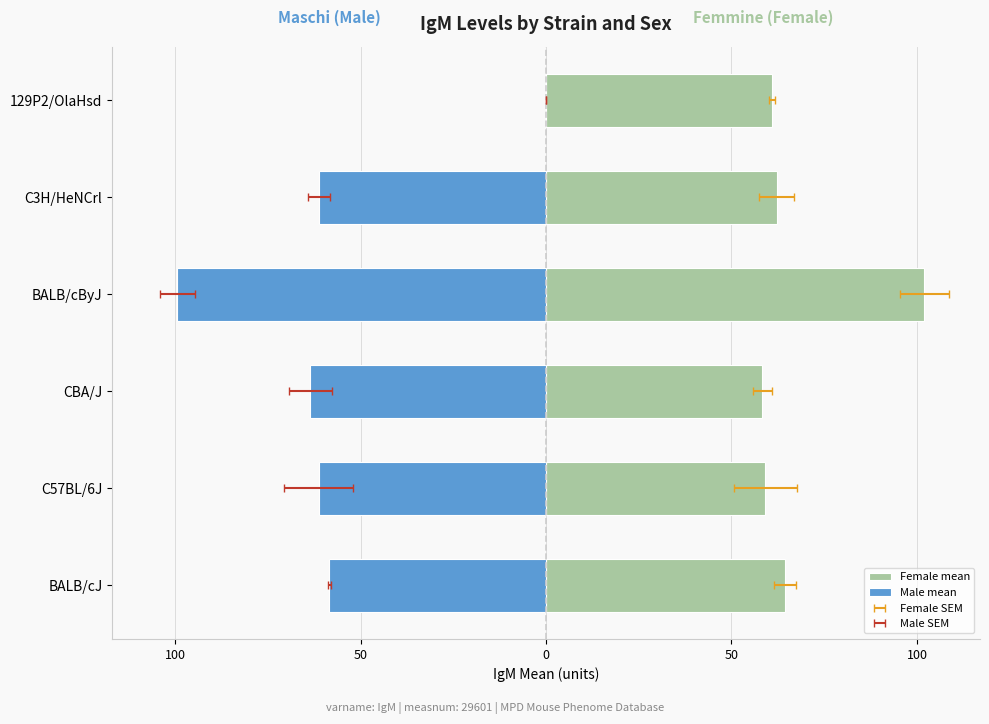

Between CBA/J and 129P2/OlaHsd, which series saw the biggest shift?

Male mean